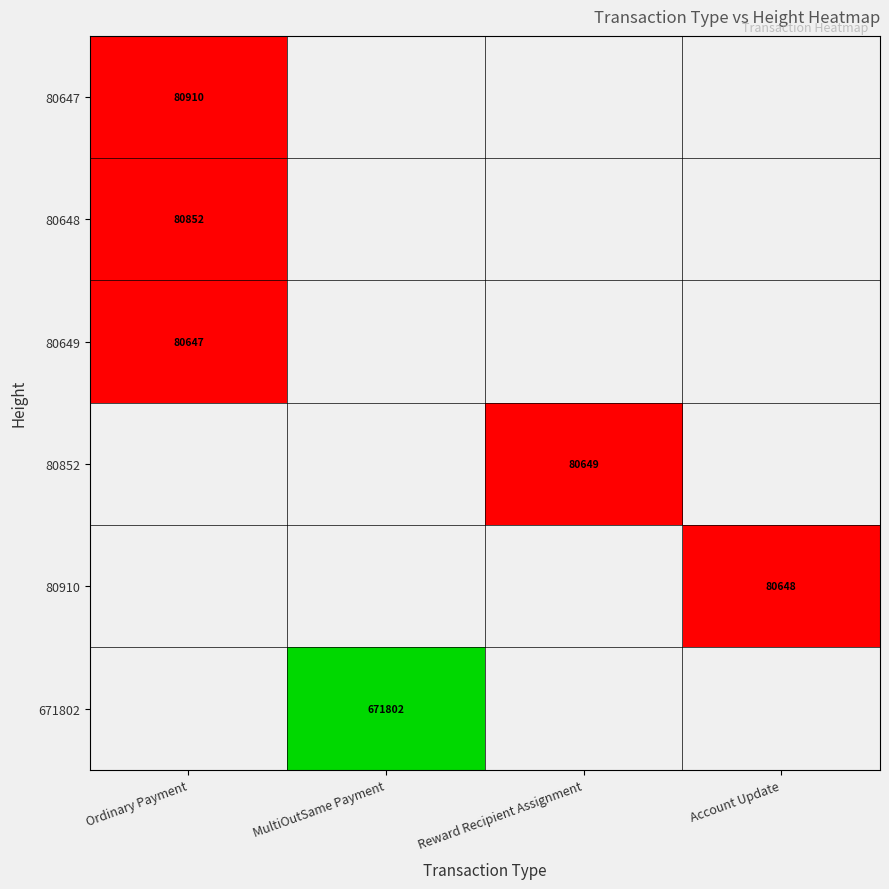

The value of 80647 at Ordinary Payment is 19.5. True or false?

False